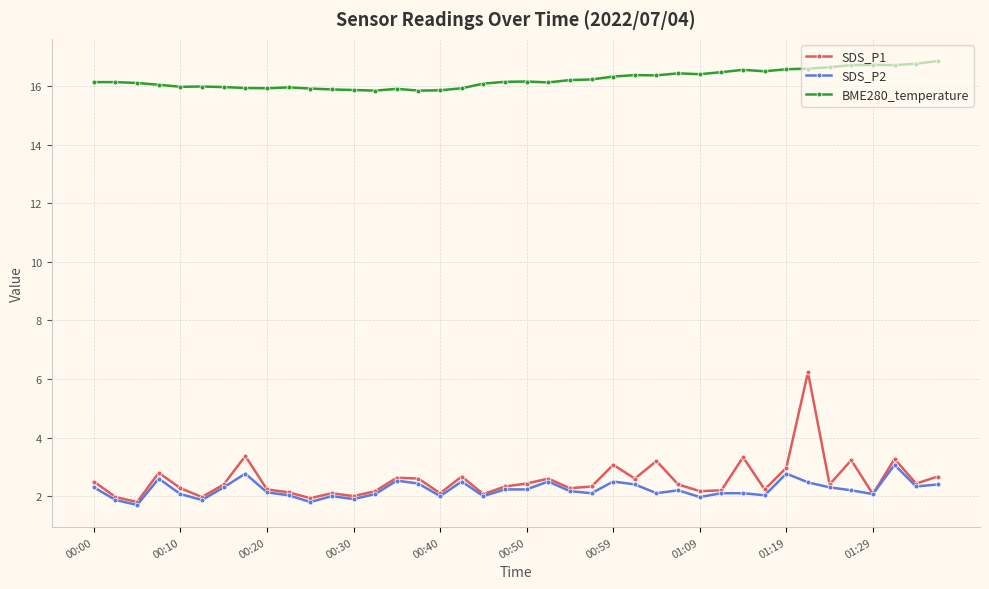

True or false: SDS_P1 and BME280_temperature cross at least once.

False